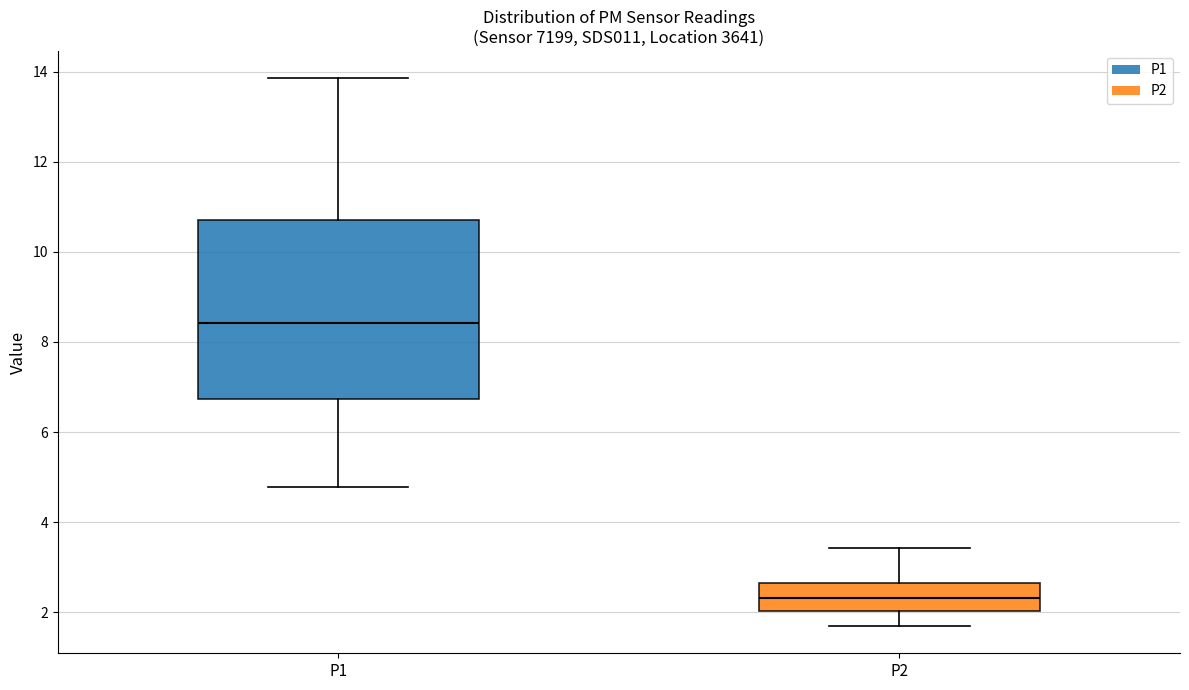

Which box has the lowest median line?

P2